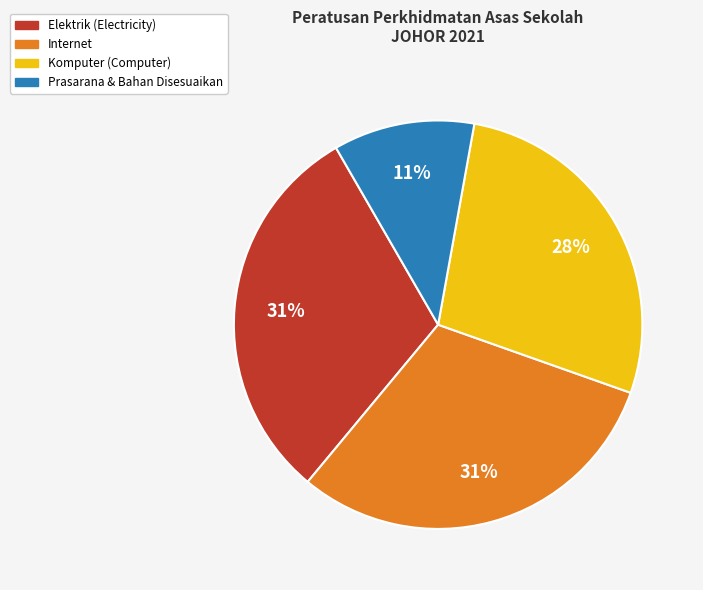

Which slice is the smallest?

Prasarana & Bahan Disesuaikan